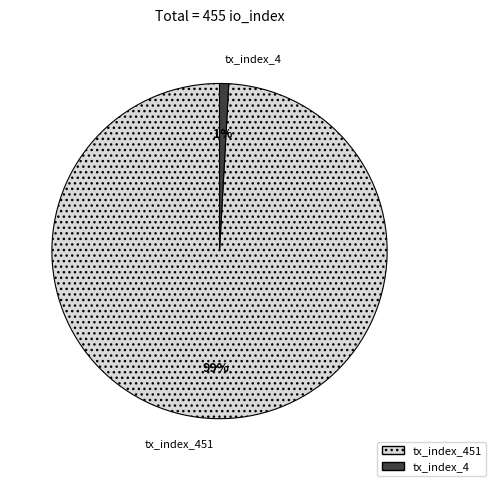

Do tx_index_4 and tx_index_451 together represent more than half of the pie?

Yes